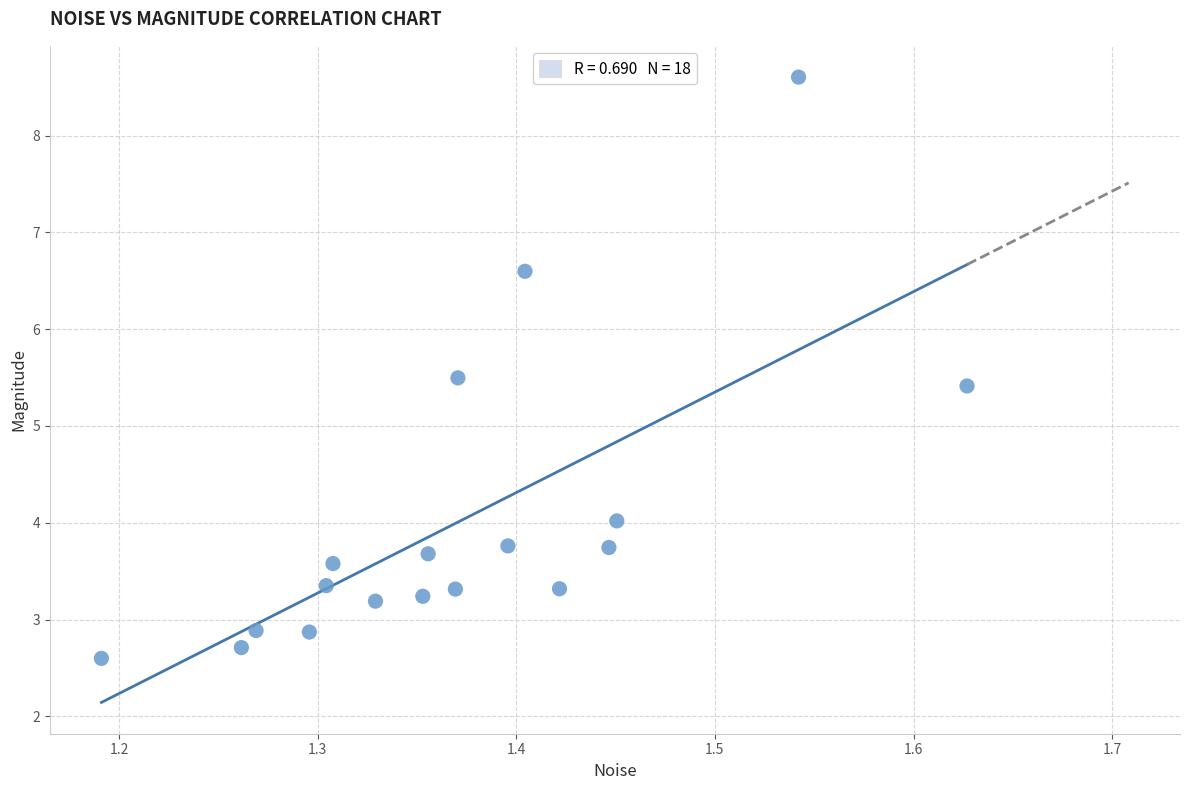

What Y value in the scatter plot is closest to 5?

5.4